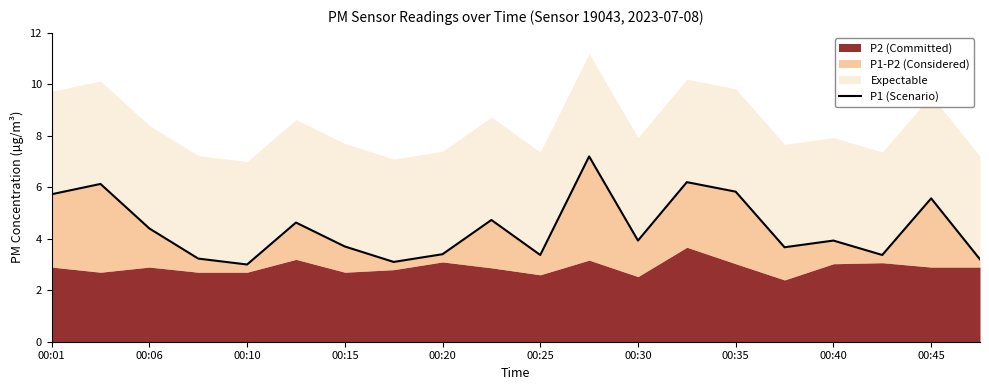

What is the value of the 18th point from the left?

3.4